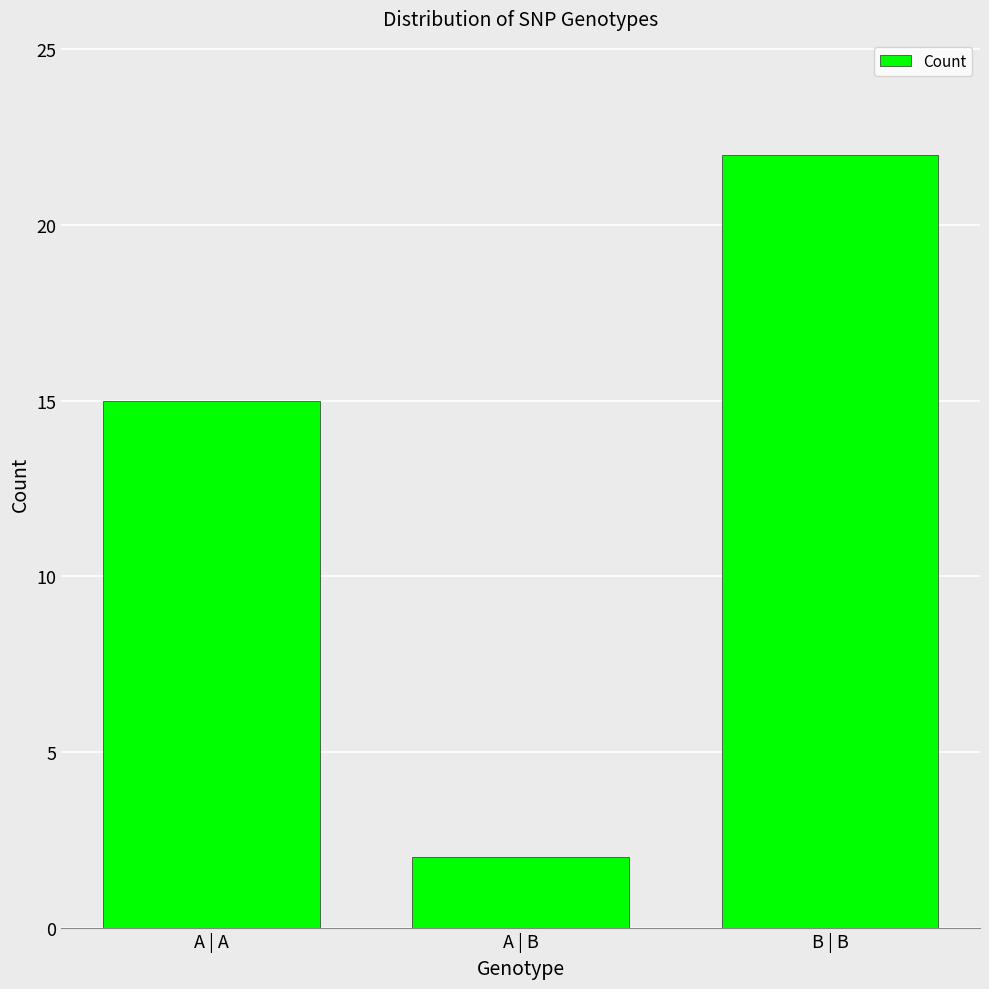

Are the bars grouped side by side (vs. stacked)?

No